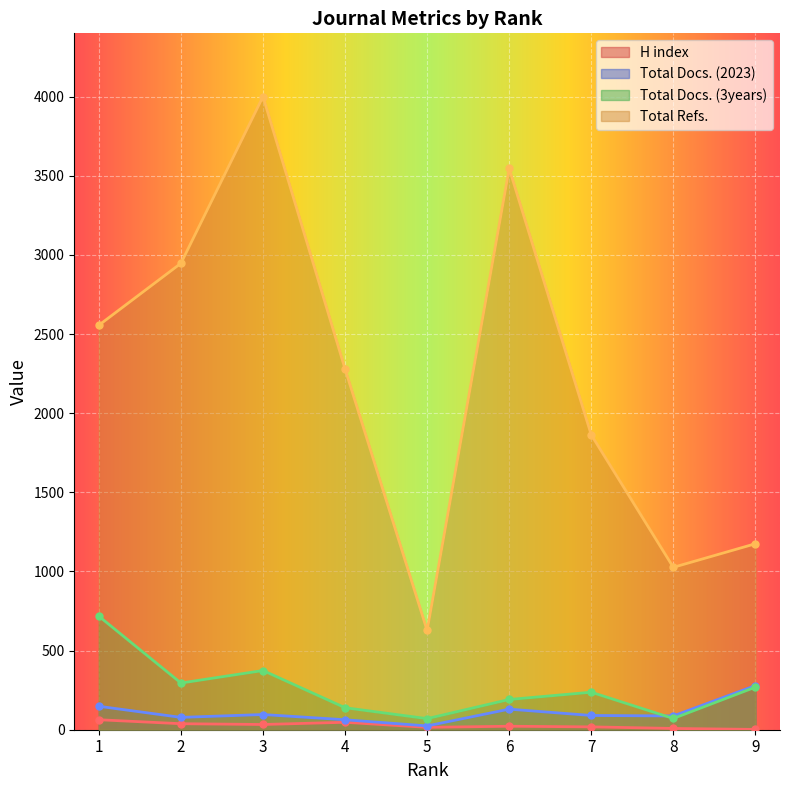

True or false: H index and Total Docs. (2023) intersect in this chart.

False